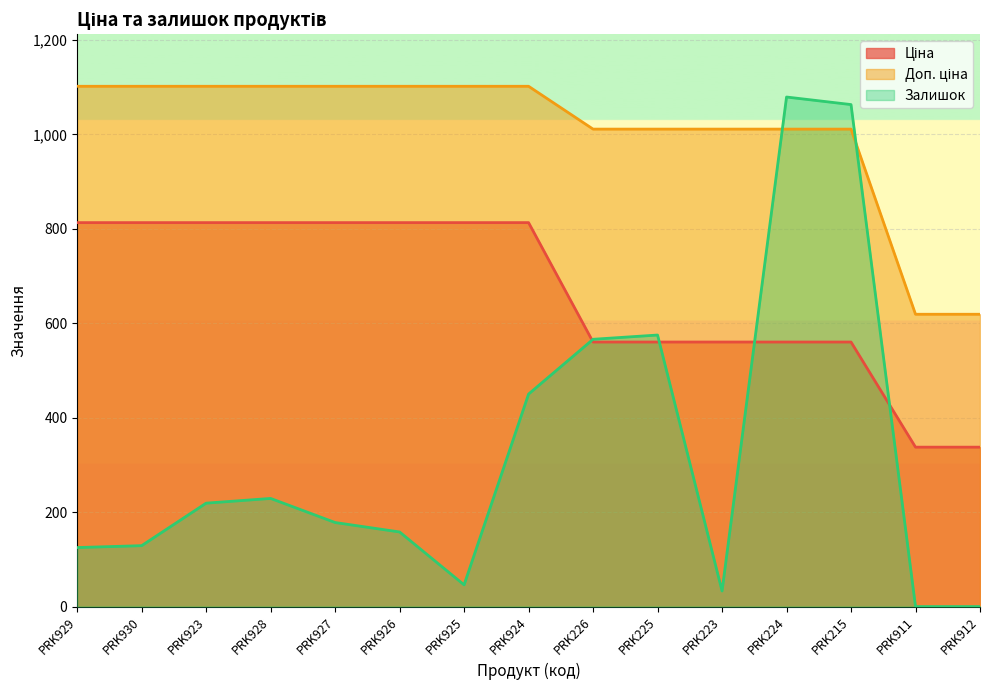

The Залишок series shows 168.0 at PRK929. True or false?

False